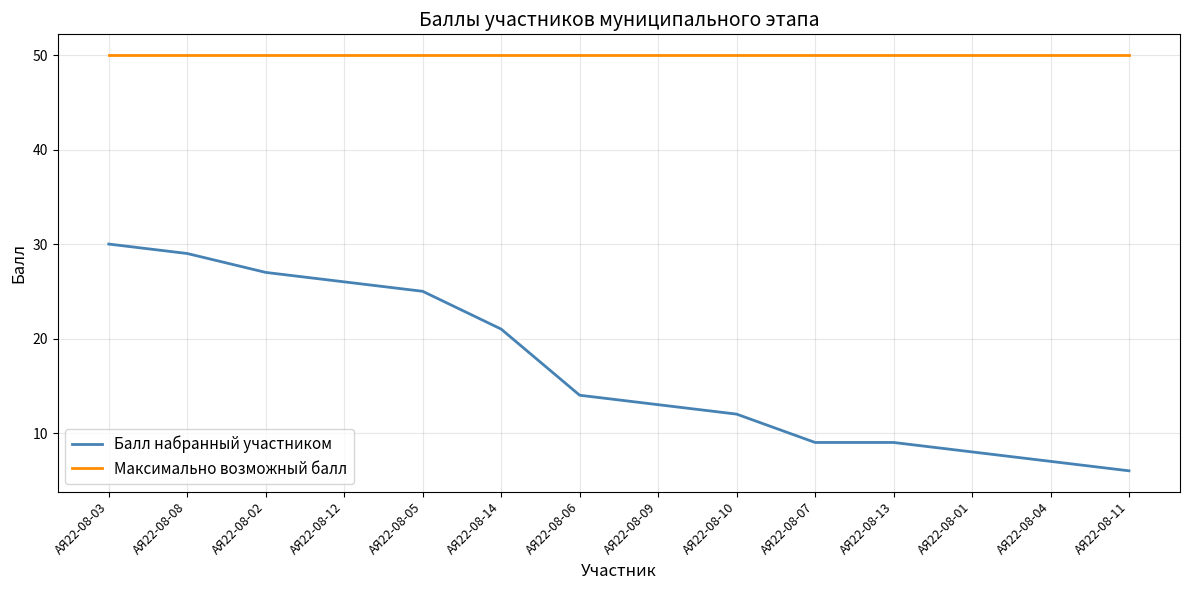

The value of Балл набранный участником at АЯ22-08-13 is 5. True or false?

False